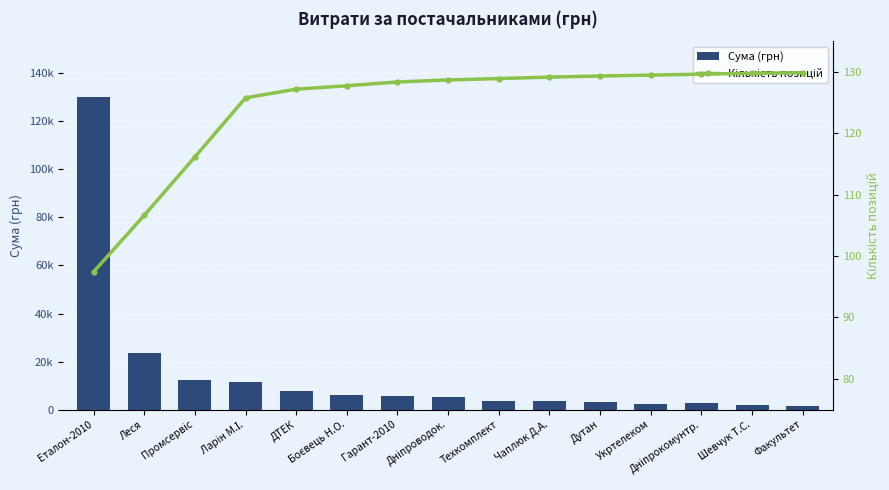

What is the value of the Кількість позицій bar at the 14th from the left?

129.8